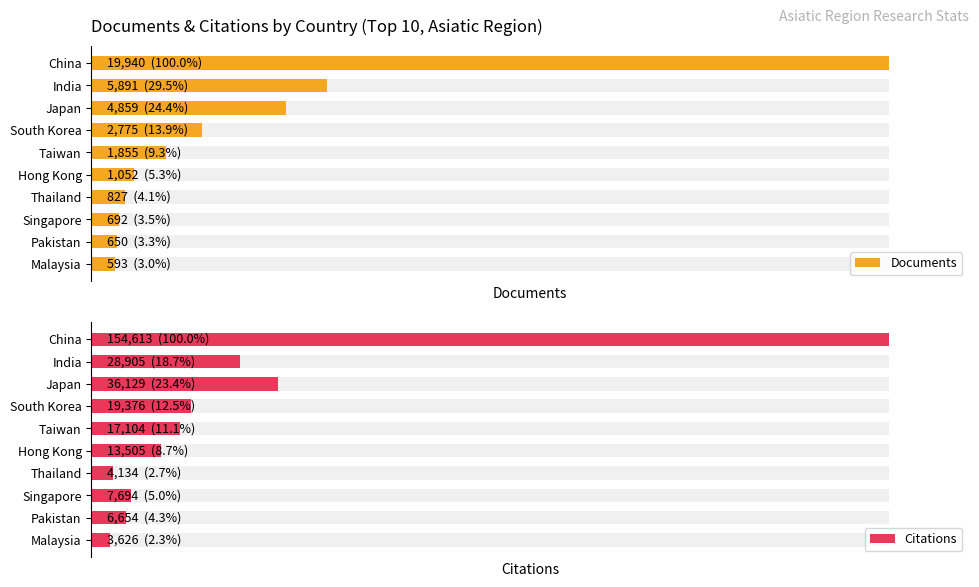

How many bars are there in each group?

2